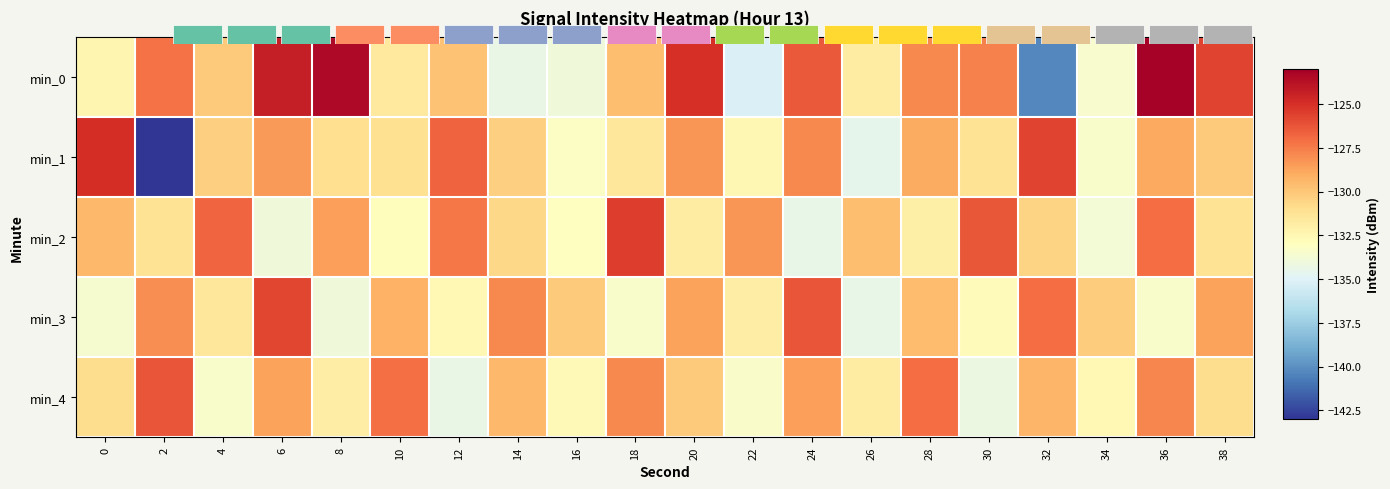

What is the difference between the maximum and second lowest values in the min_0 series?

12.0